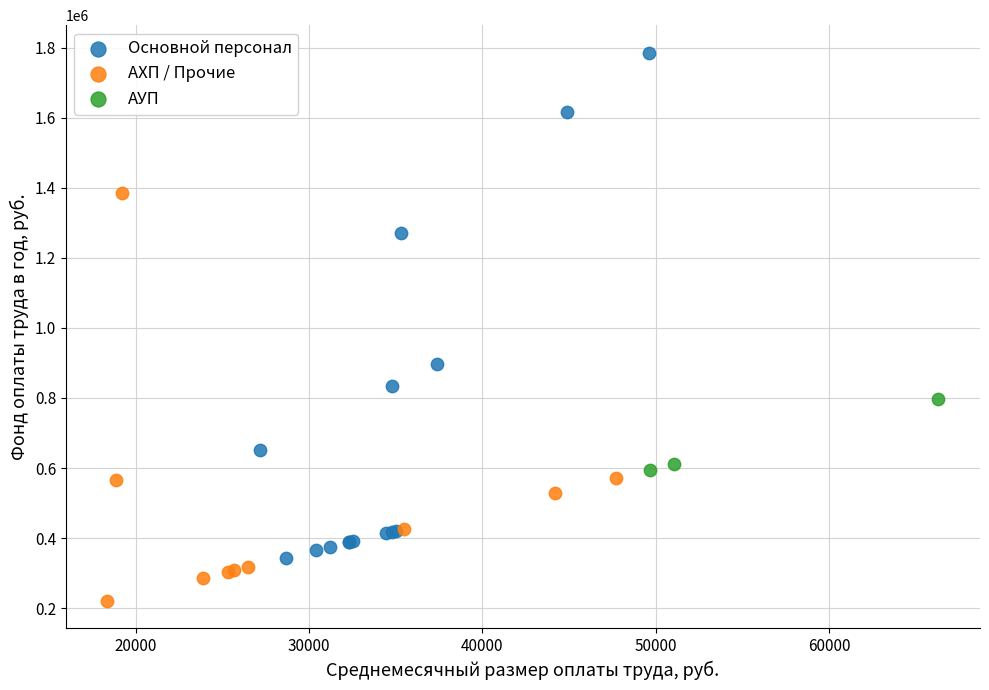

Which series reaches the minimum Y coordinate?

АХП / Прочие